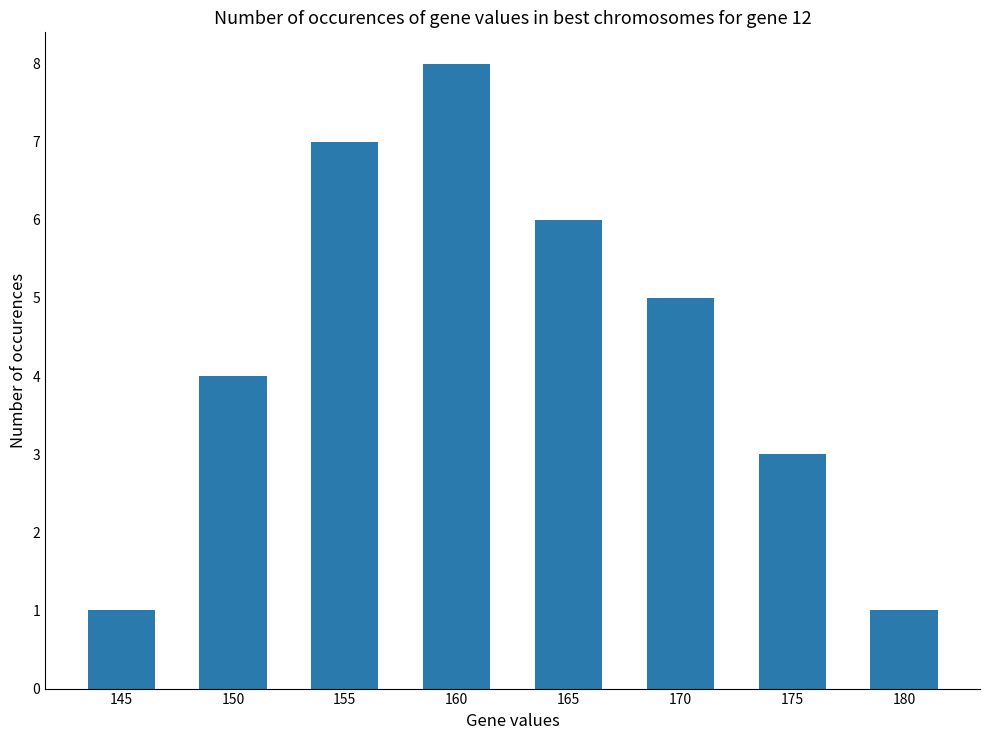

What is the value of the 4th bar from the left?

8